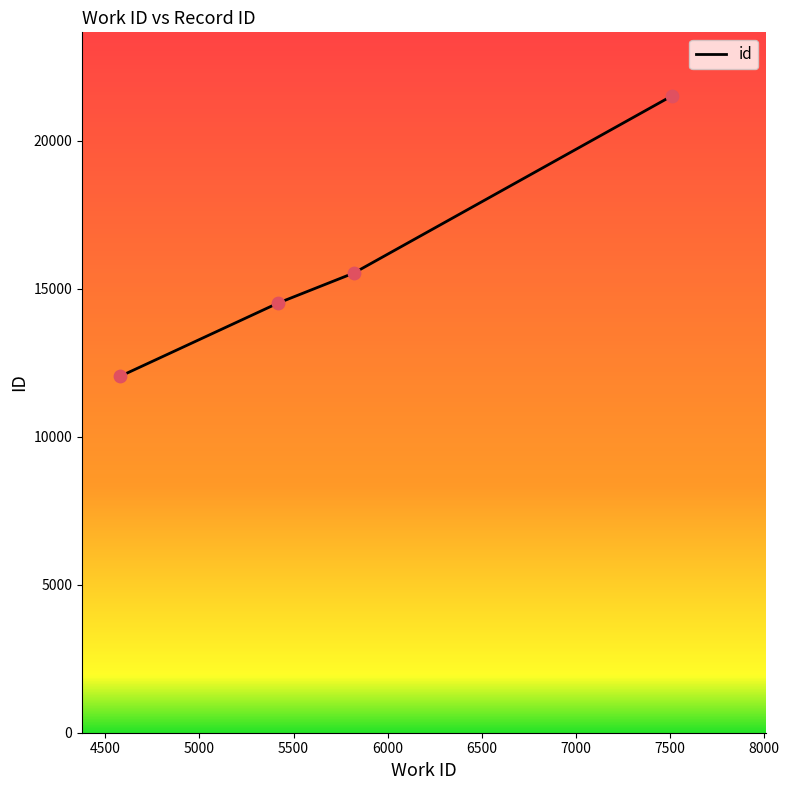

What is the minimum value shown in the chart?

12040